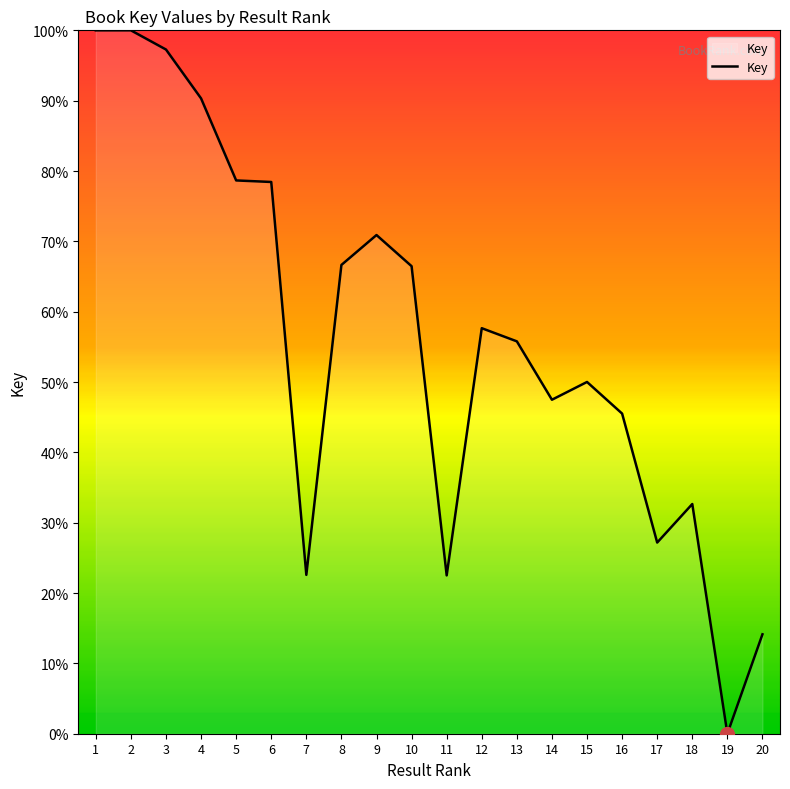

What is the difference between the values at 15 and 2?

50.0